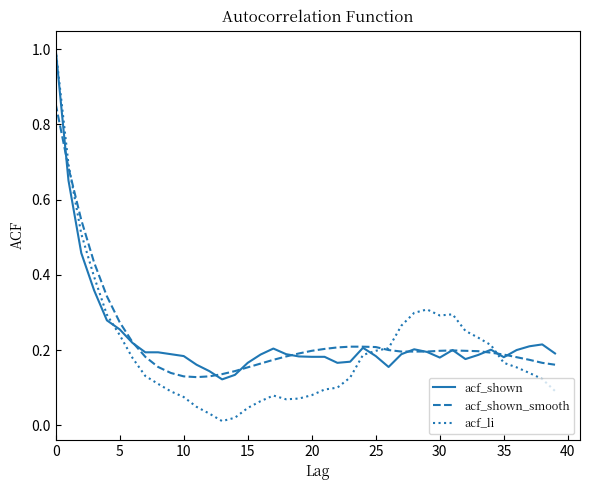

What is the highest value of the acf_li series?

1.0